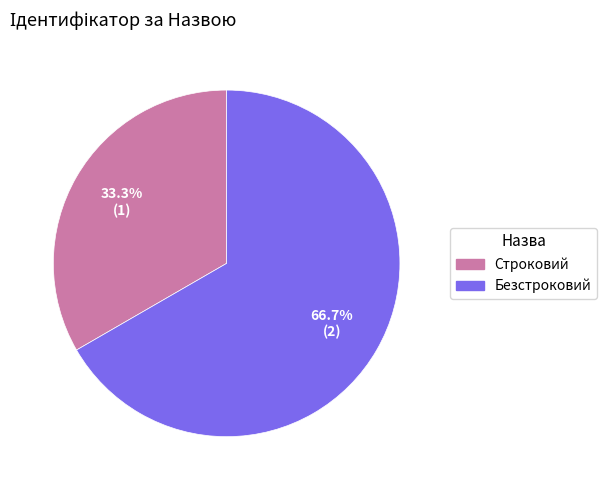

To the nearest percent, what is the difference between the largest and smallest slice percentages?

33%